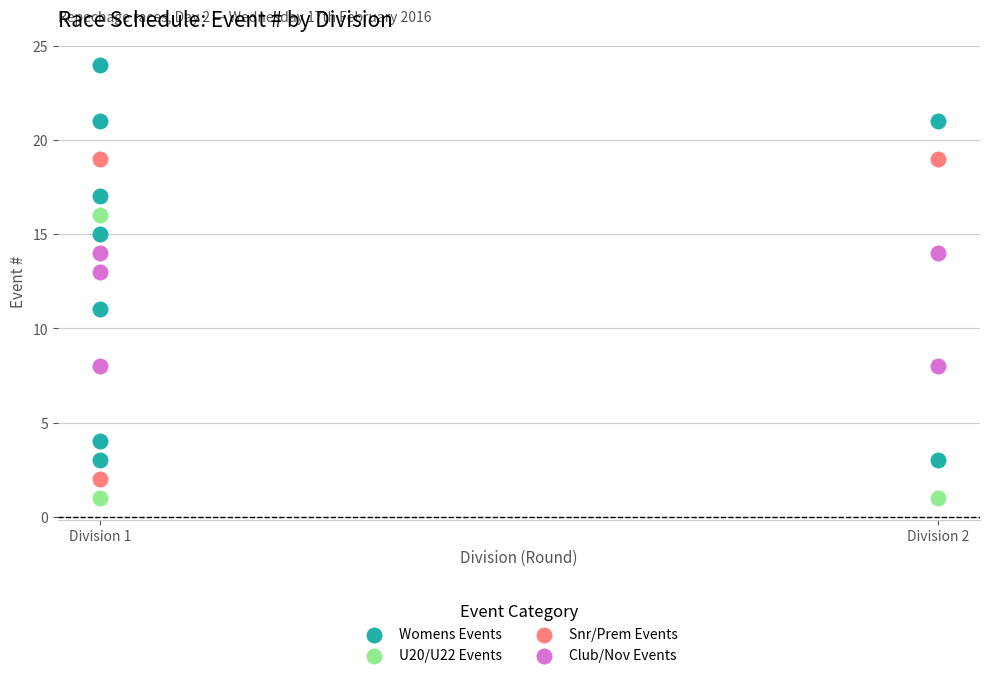

Which series contains the highest Y value?

Womens Events